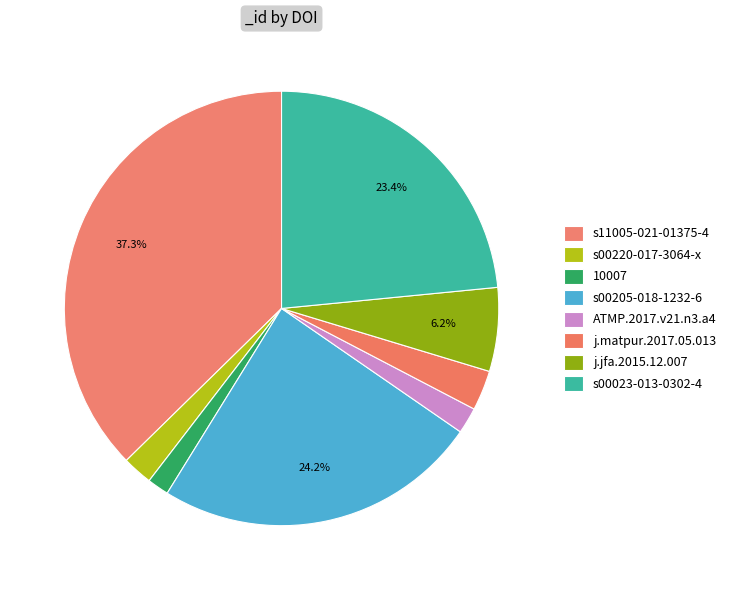

How many slices are in this pie chart?

8